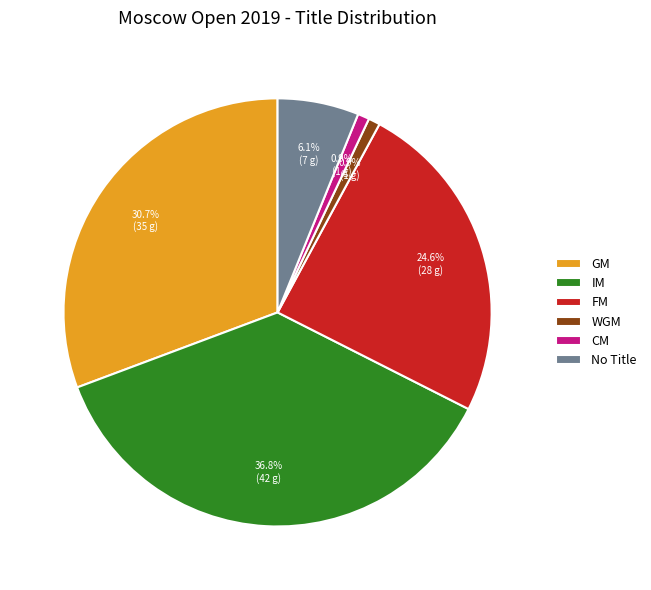

True or false: FM accounts for 25% of the total.

True